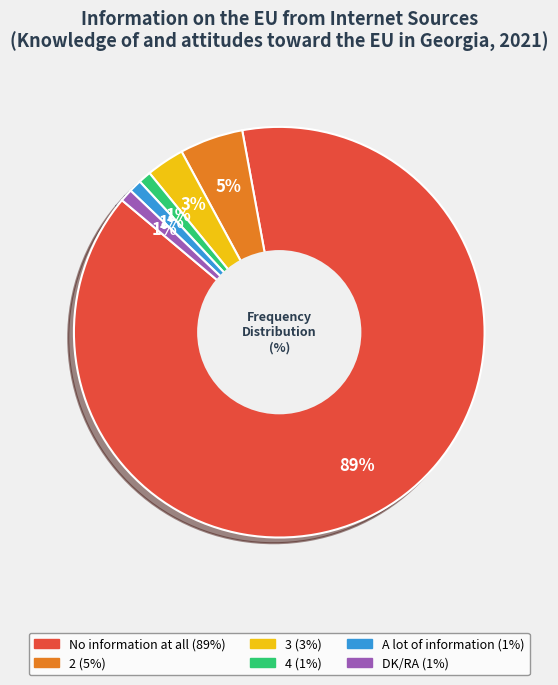

True or false: DK/RA accounts for 11% of the total.

False